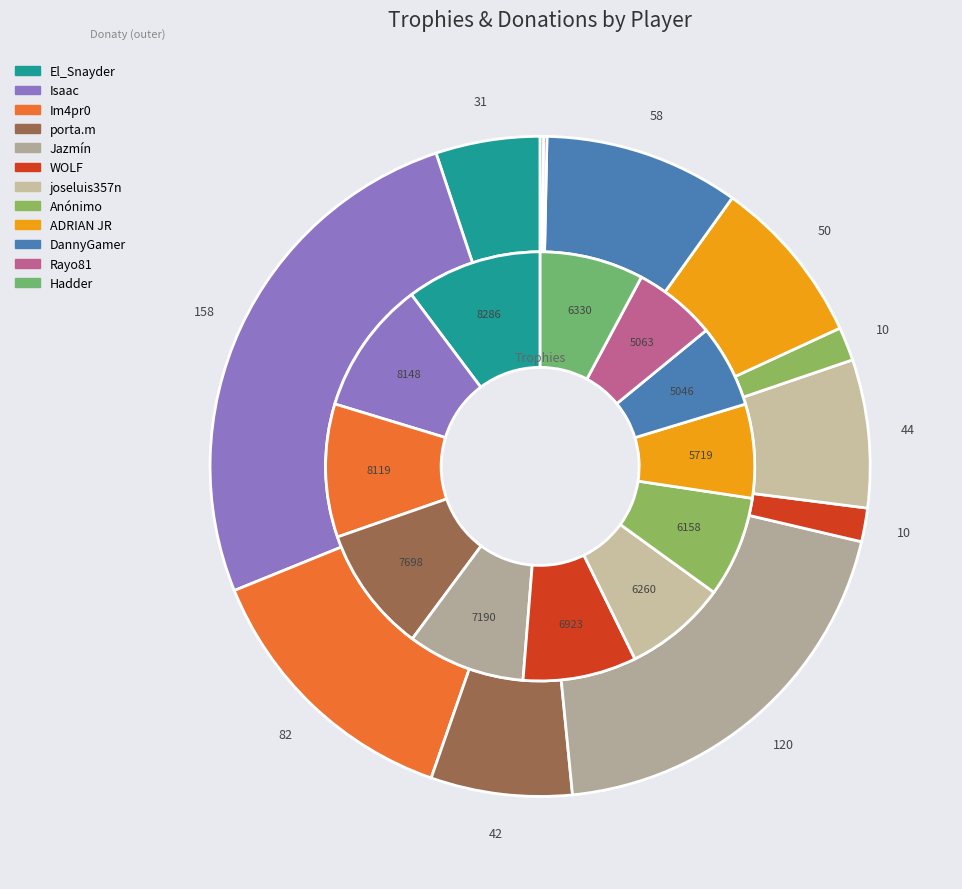

To the nearest percent, what is the average slice percentage?

8%